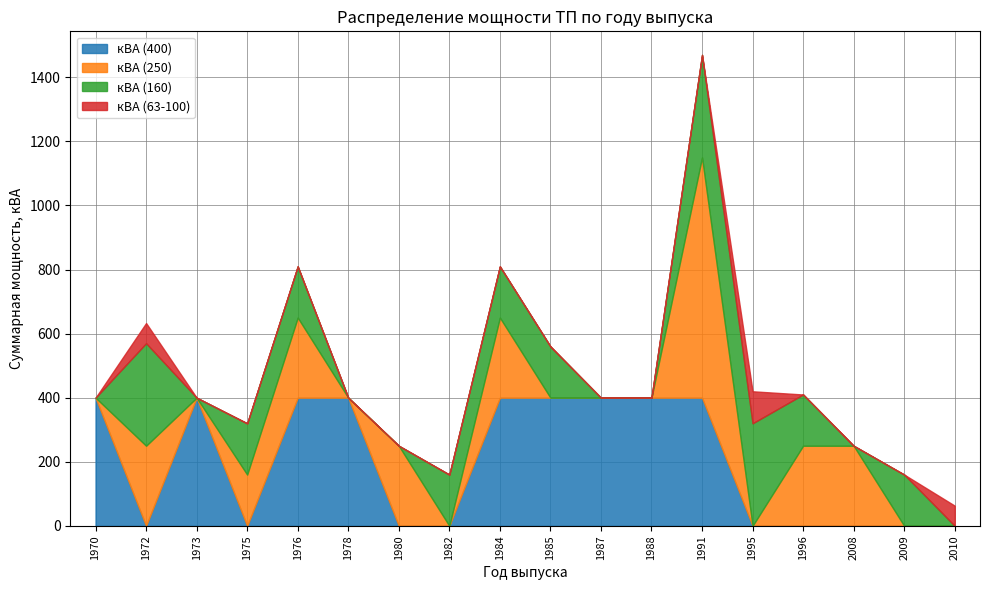

What is the highest value of the кВА (63-100) series?

100